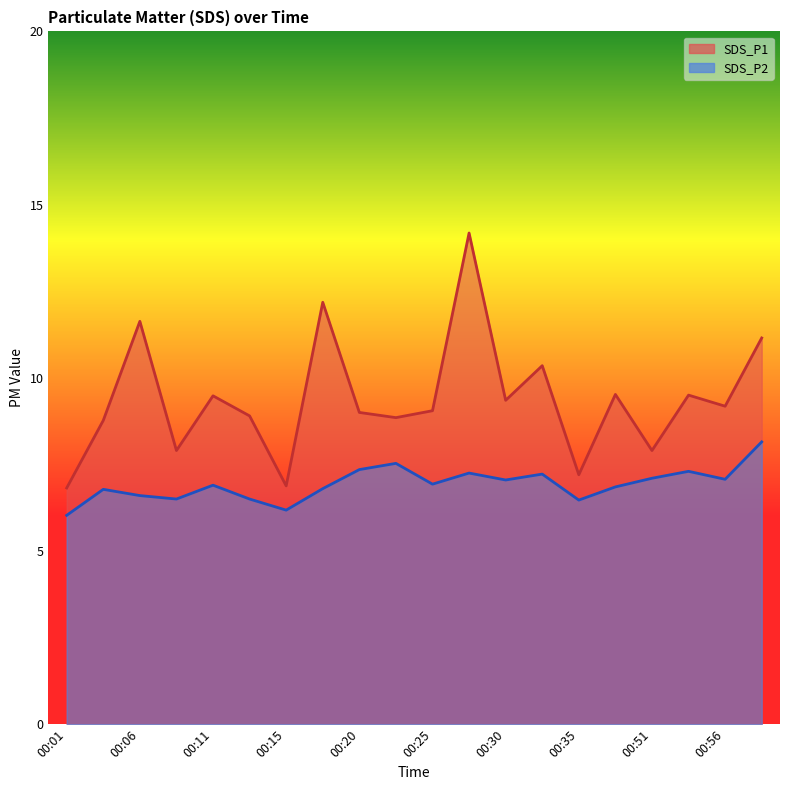

At which category is the sum across all series the highest?

00:28